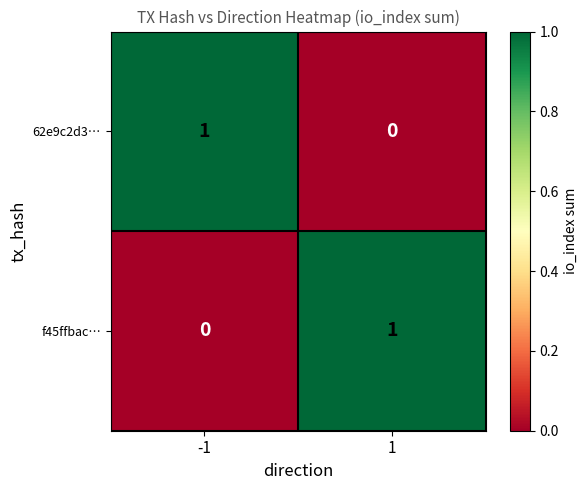

Is it true that 62e9c2d3… equals 0 at 1?

True